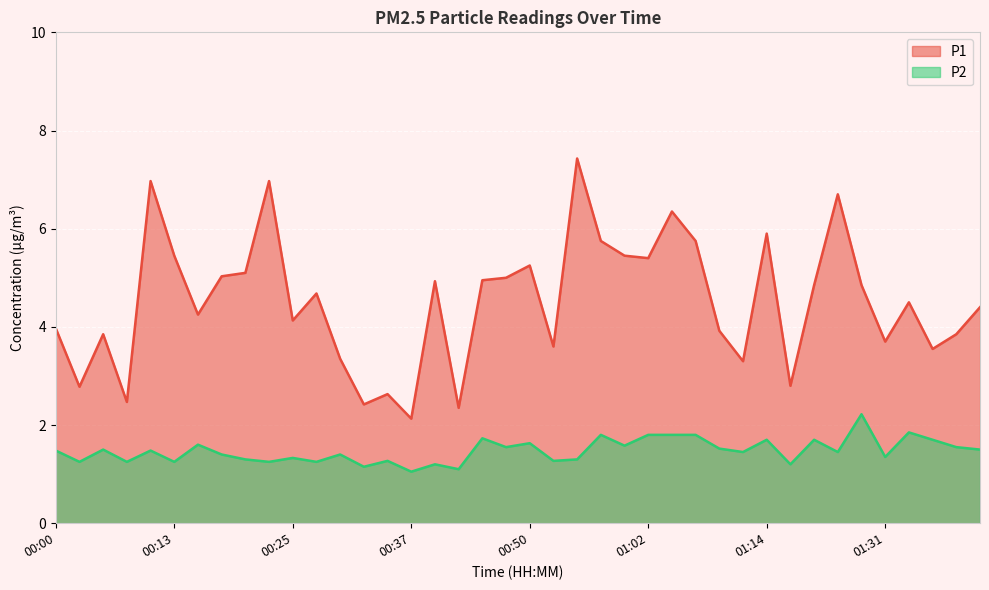

True or false: P2 has a value of 0.7 at 01:05.

False